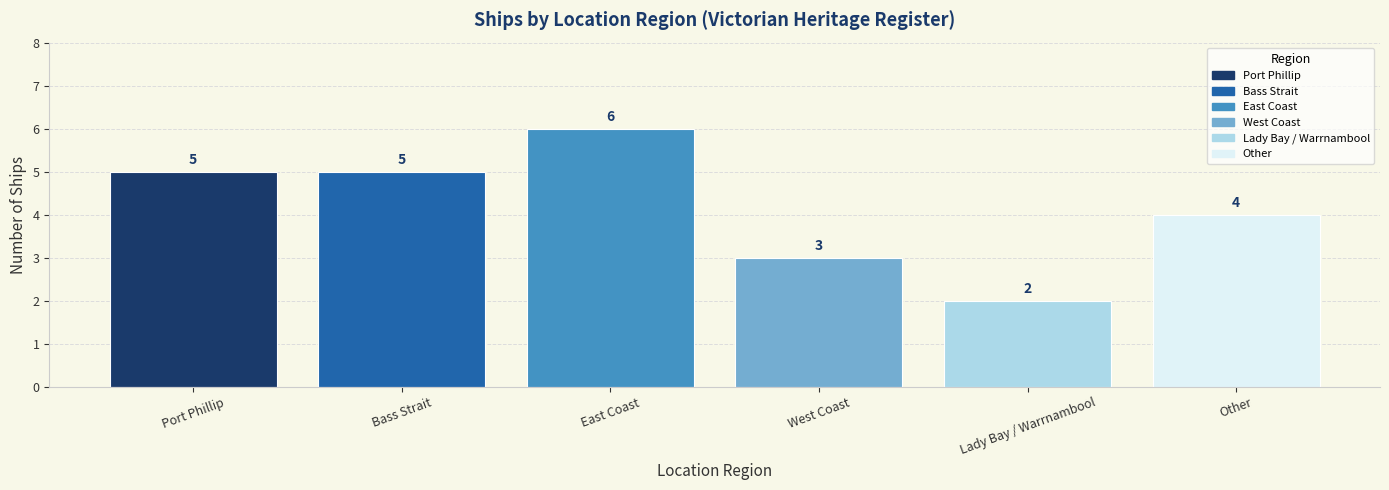

True or false: the data shows 5 at Bass Strait.

True